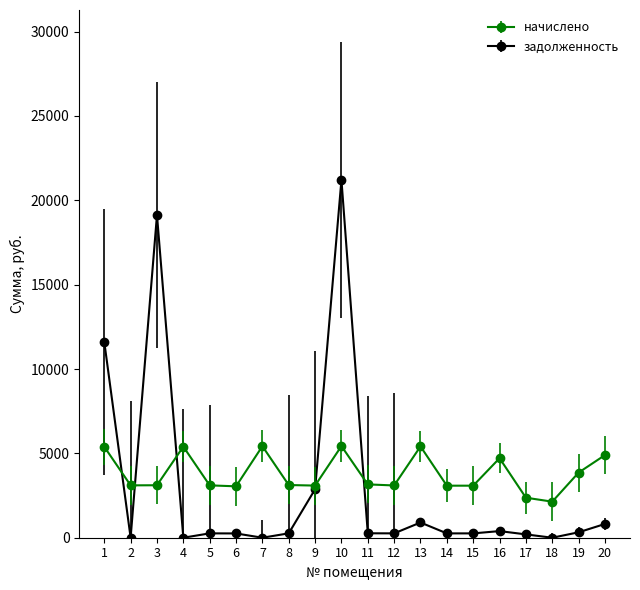

True or false: начислено has more than 2 interior local peaks.

True